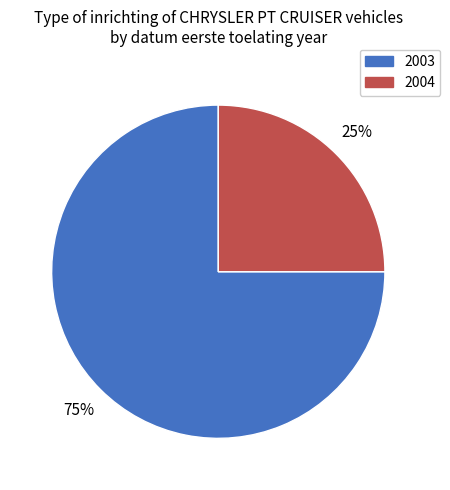

To the nearest percent, what is the difference between the largest and smallest slice percentages?

50%